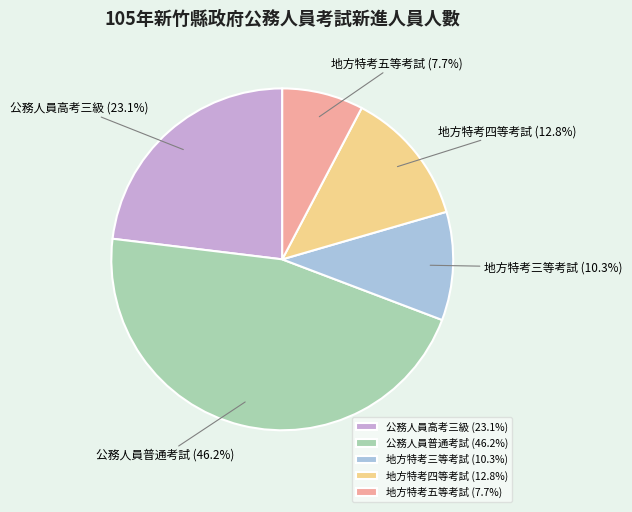

Is it true that 地方特考四等考試 is 19% of the pie?

False